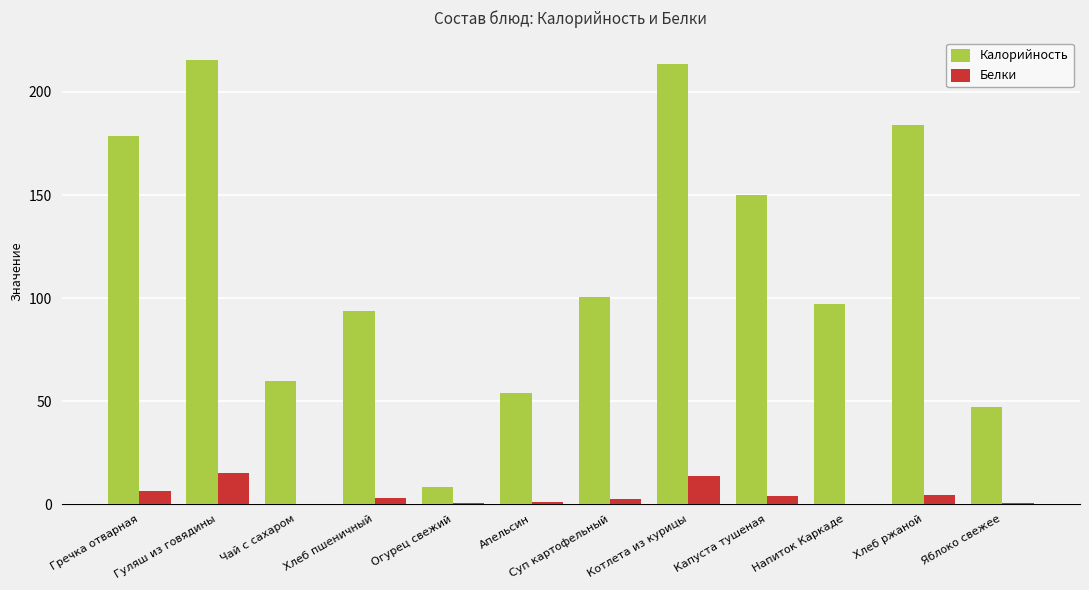

What is the highest value of the Белки series?

15.4